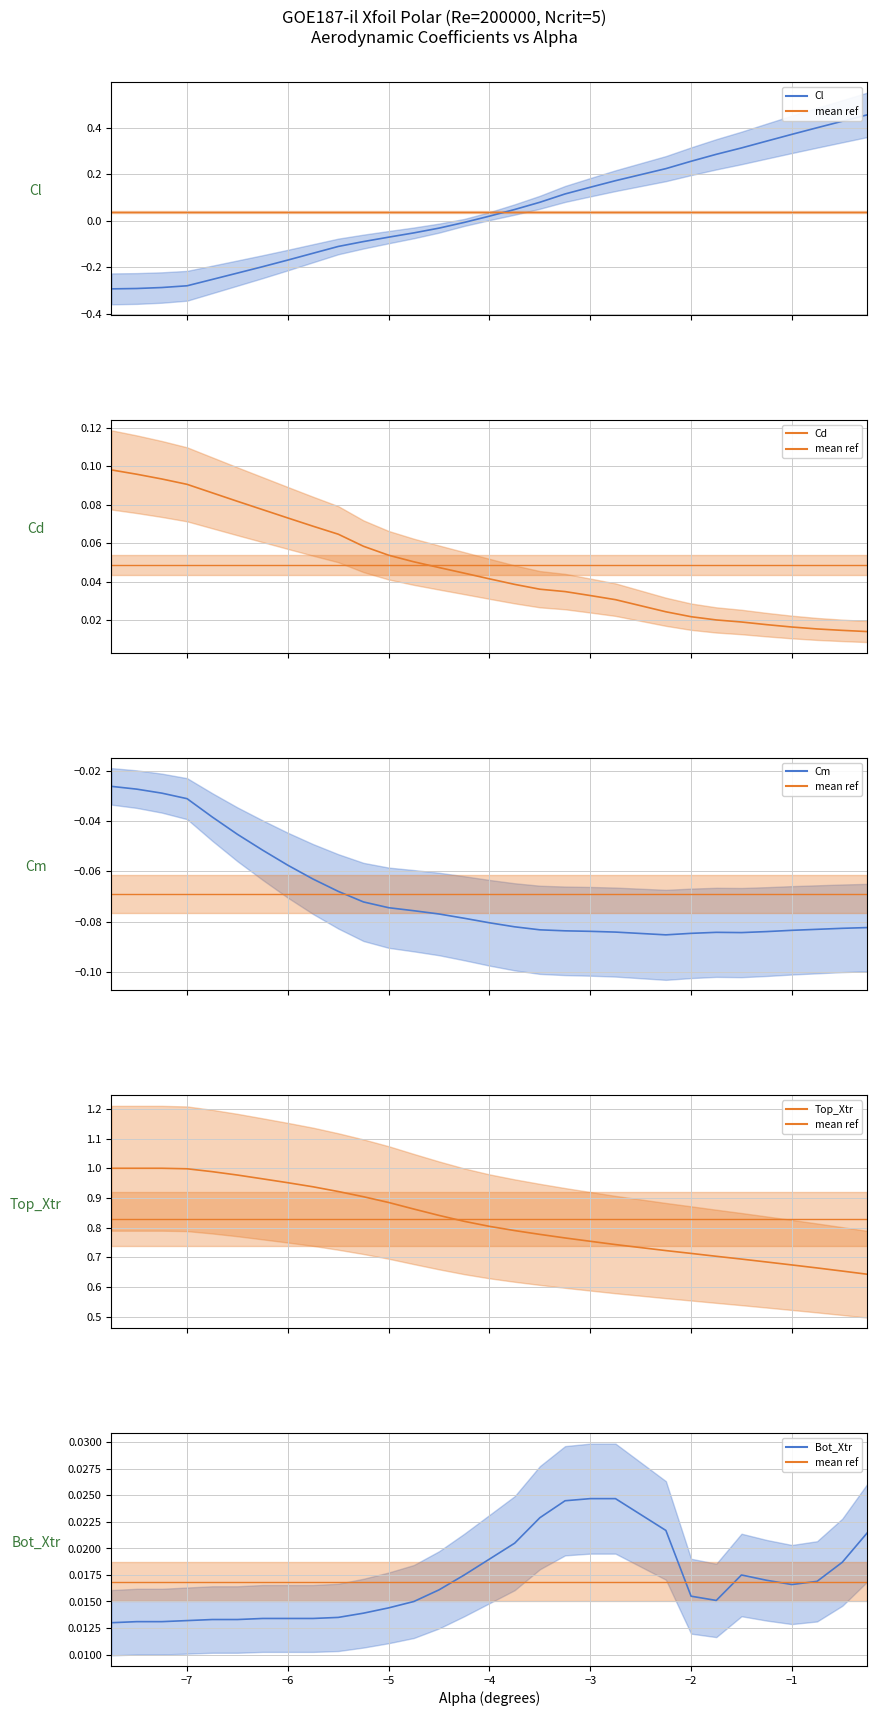

What is the highest value of the Cd series?

0.1